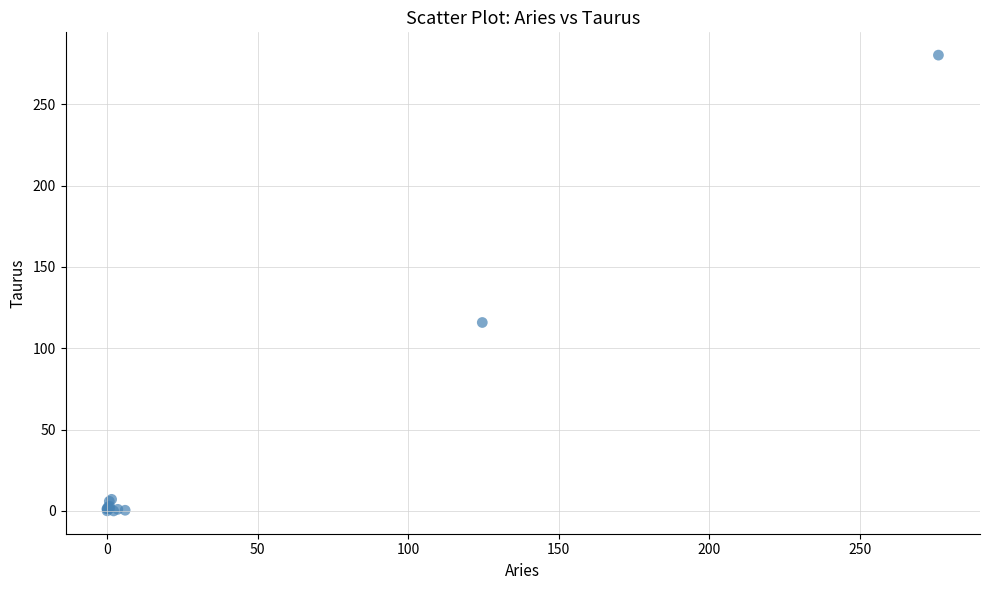

What Y value in the scatter plot is closest to 140?

115.8